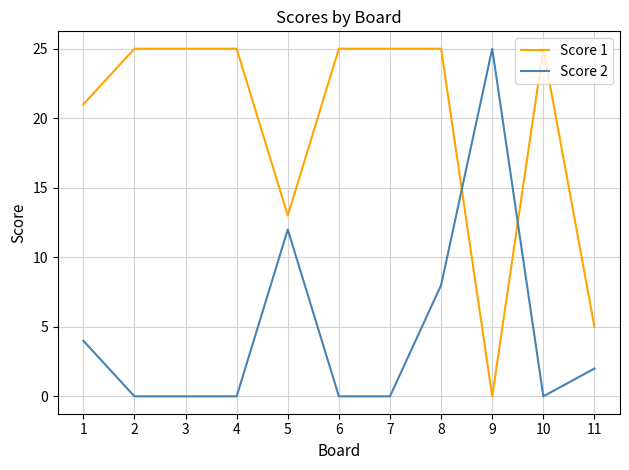

What is the difference between the highest and lowest values at 4?

25